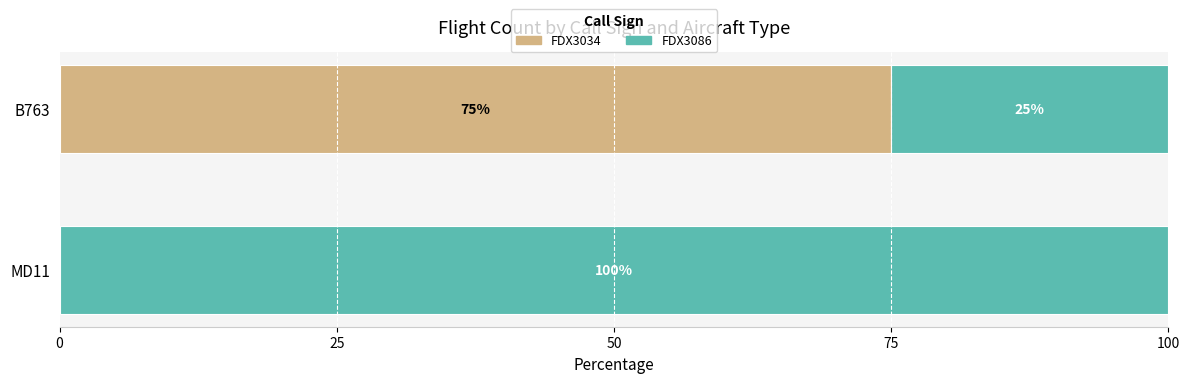

What is the sum of all FDX3034 values?

75